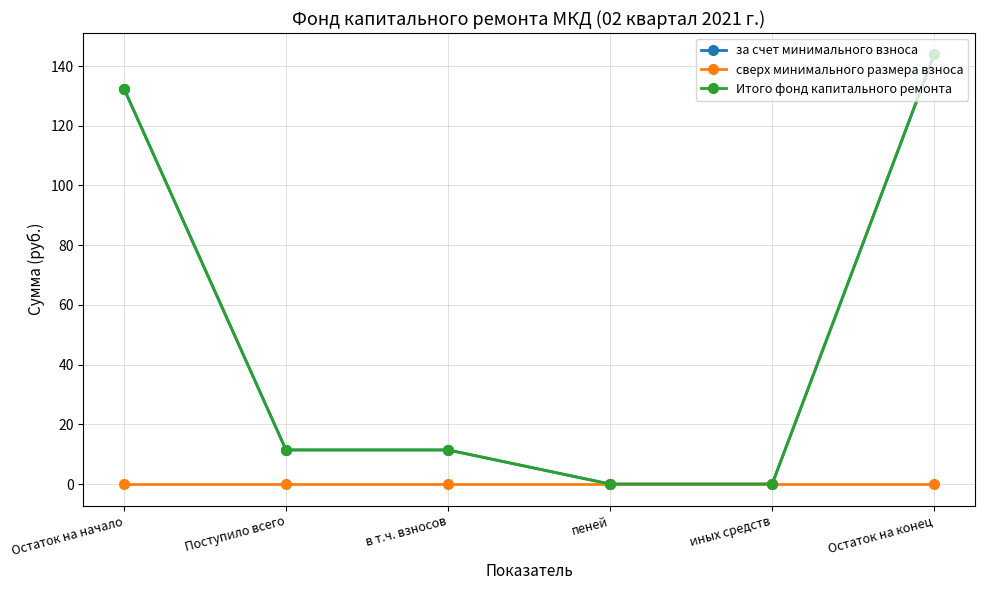

True or false: сверх минимального размера взноса has more than 1 interior local peaks.

False